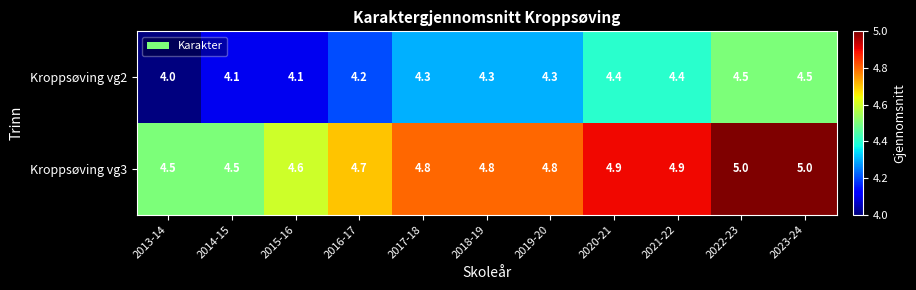

What is the lowest value of the Kroppsøving vg2 series?

4.0